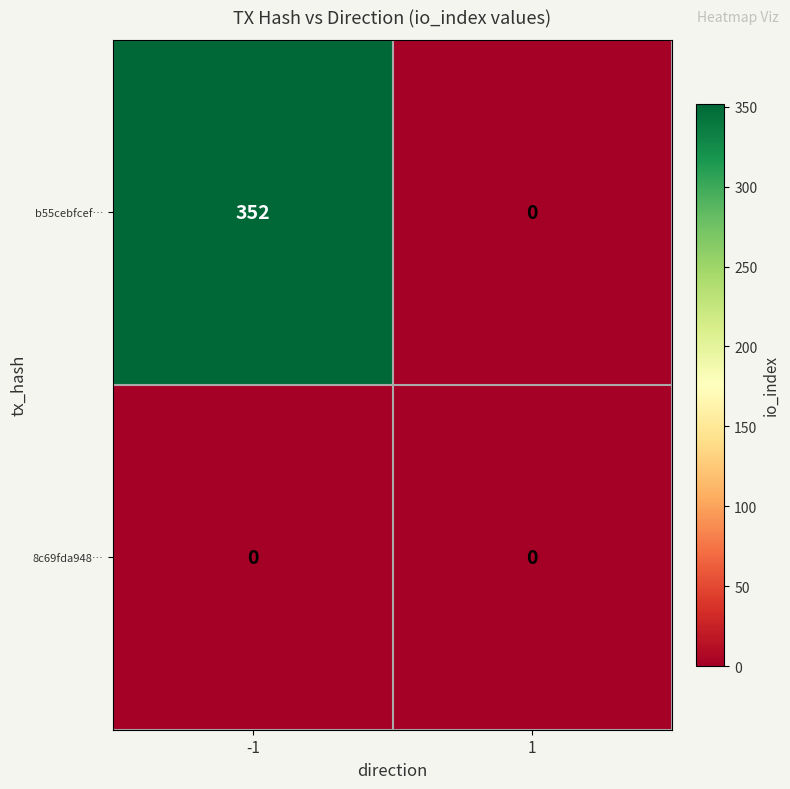

List the series in order of their peak value, lowest first.

8c69fda948…, b55cebfcef…